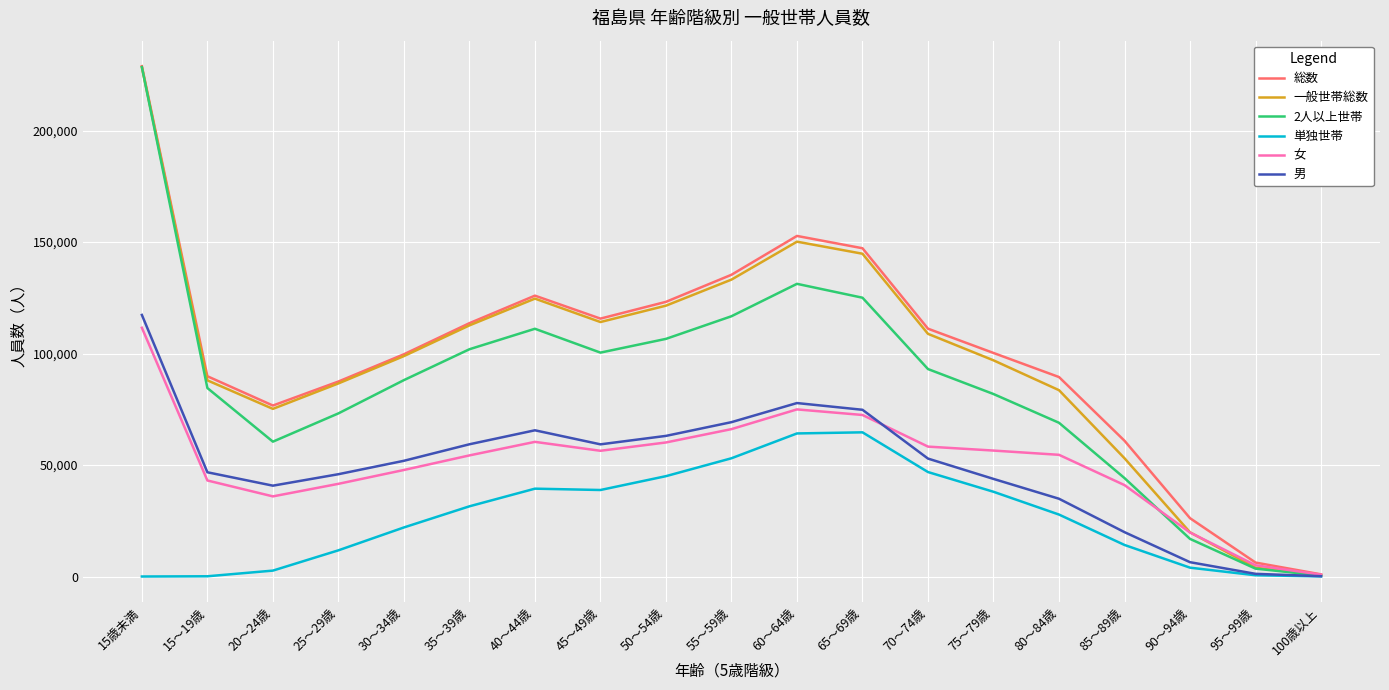

Between 15～19歳 and 40～44歳, which series saw the biggest shift?

単独世帯